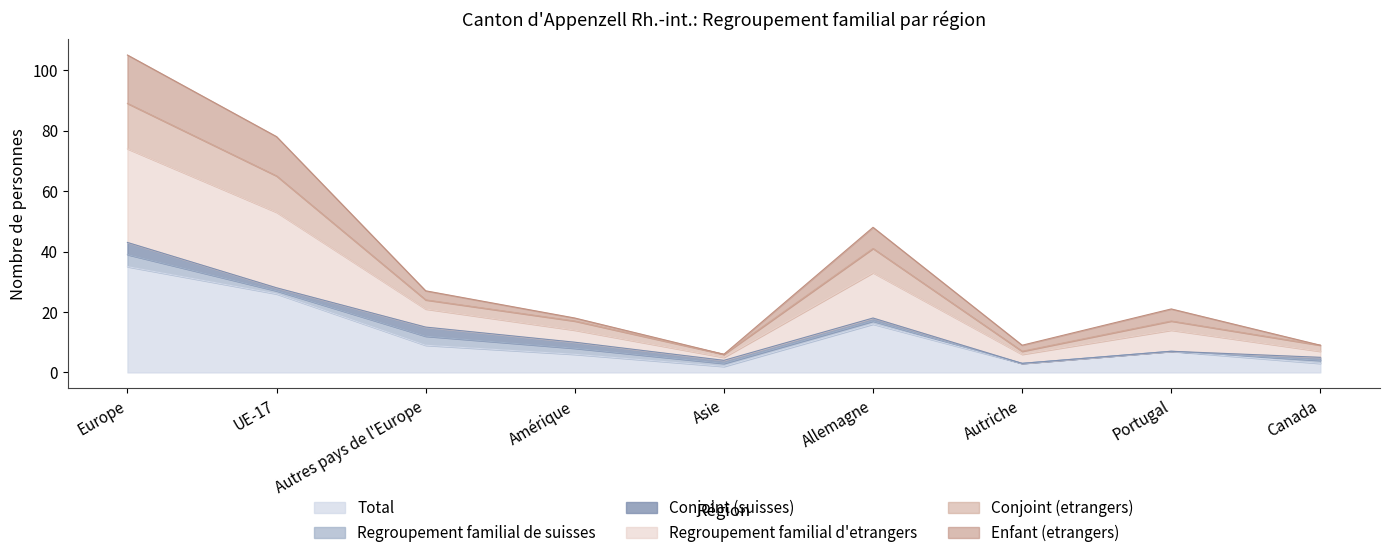

Does the chart display data point markers on the line(s)?

No